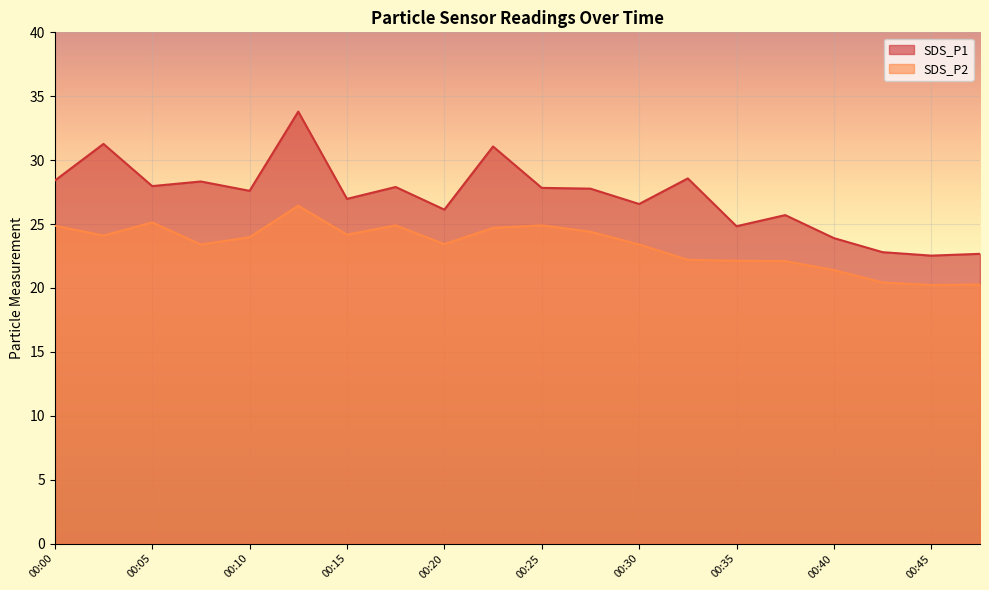

Reading right to left, list all the values displayed in this chart.

SDS_P1: 00:47=22.7	00:45=22.5	00:42=22.8	00:40=23.9	00:37=25.7	00:35=24.8	00:32=28.6	00:30=26.6	00:27=27.8	00:25=27.8	00:22=31.1	00:20=26.1	00:18=27.9	00:15=27.0	00:13=33.8	00:10=27.6	00:08=28.3	00:05=28.0	00:03=31.3	00:00=28.4
SDS_P2: 00:47=20.3	00:45=20.2	00:42=20.4	00:40=21.4	00:37=22.1	00:35=22.1	00:32=22.2	00:30=23.4	00:27=24.4	00:25=24.9	00:22=24.7	00:20=23.4	00:18=24.9	00:15=24.2	00:13=26.4	00:10=24.0	00:08=23.4	00:05=25.1	00:03=24.1	00:00=24.9